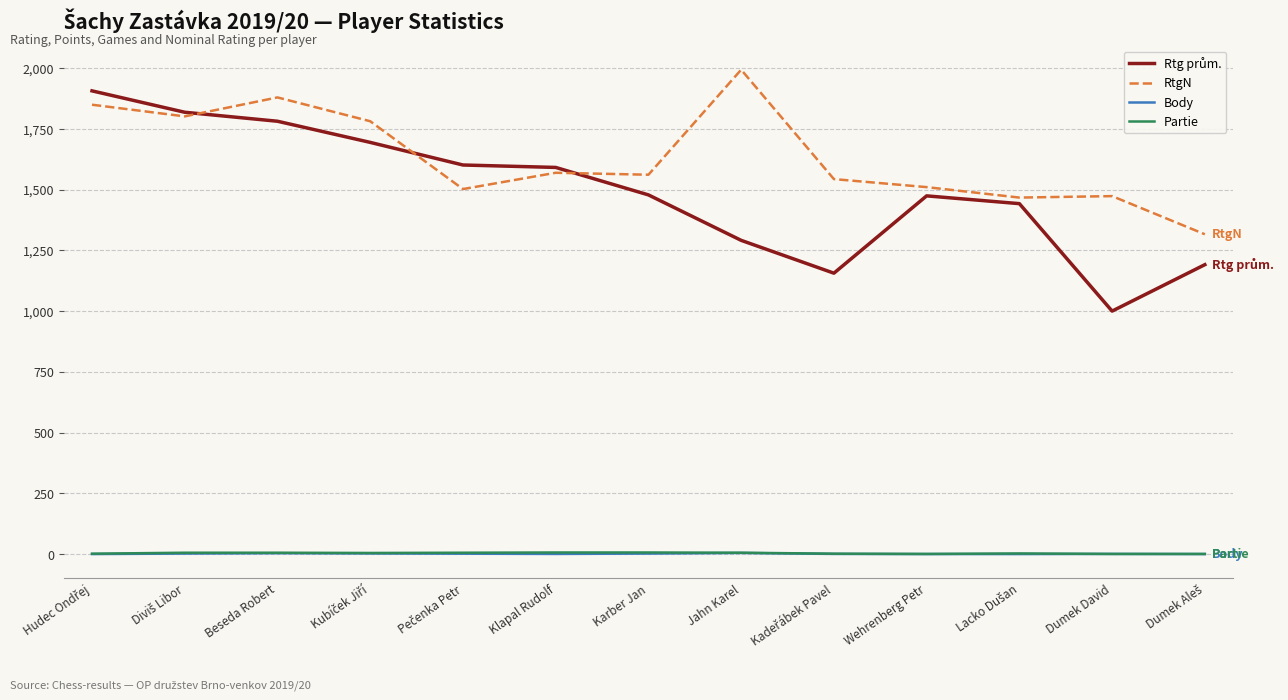

At which category does the chart reach its peak across all series?

Jahn Karel